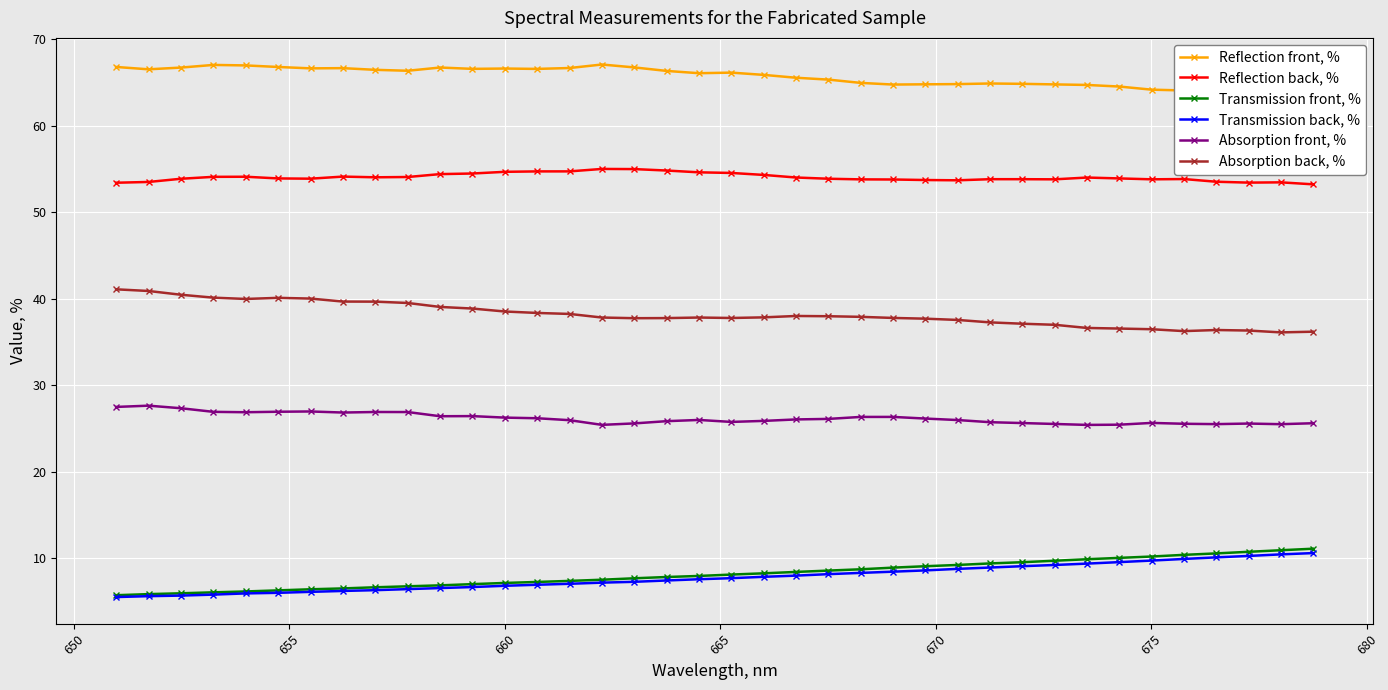

What is the maximum value for Transmission back, %?

10.6